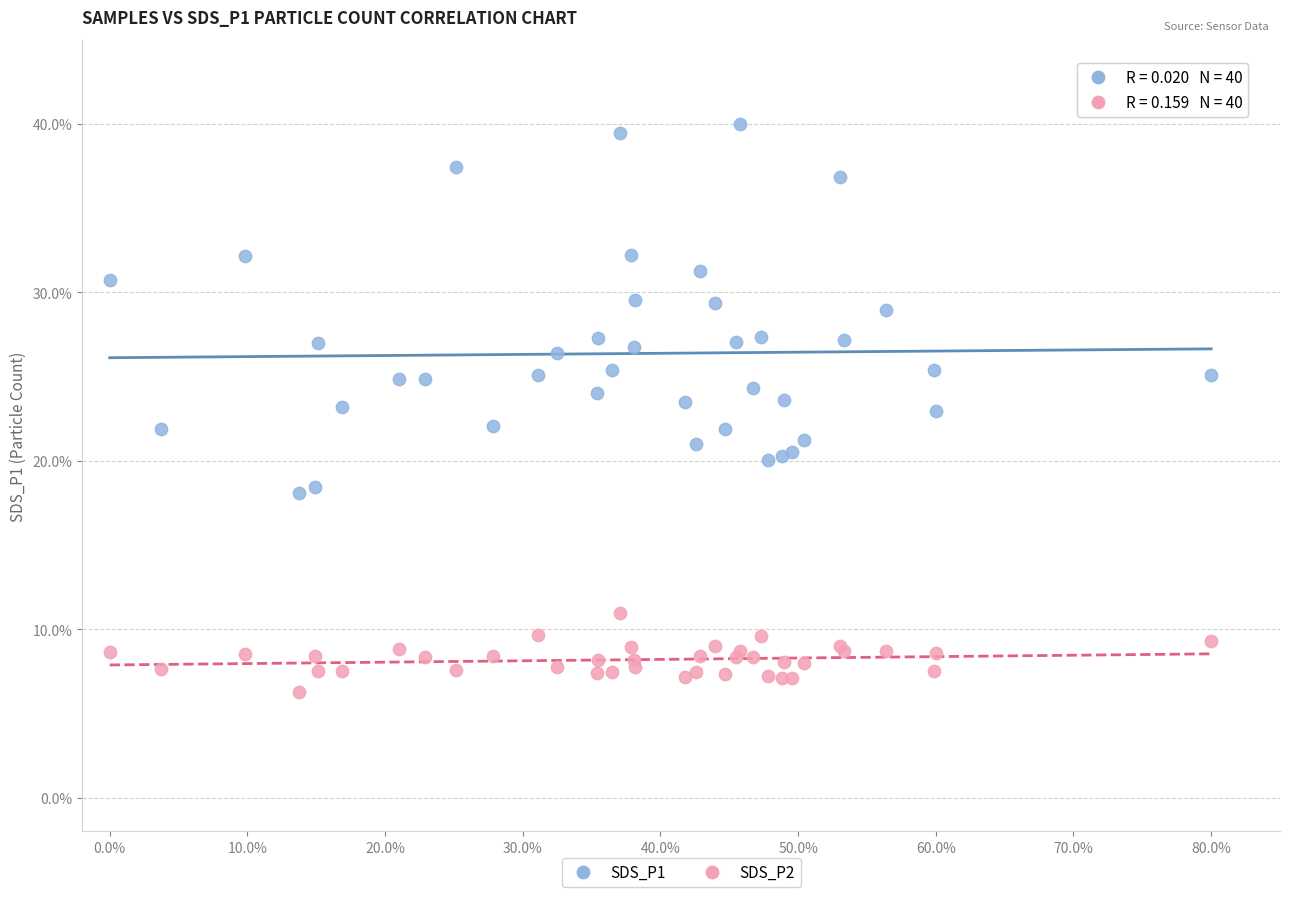

Which series contains the highest Y value?

SDS_P1